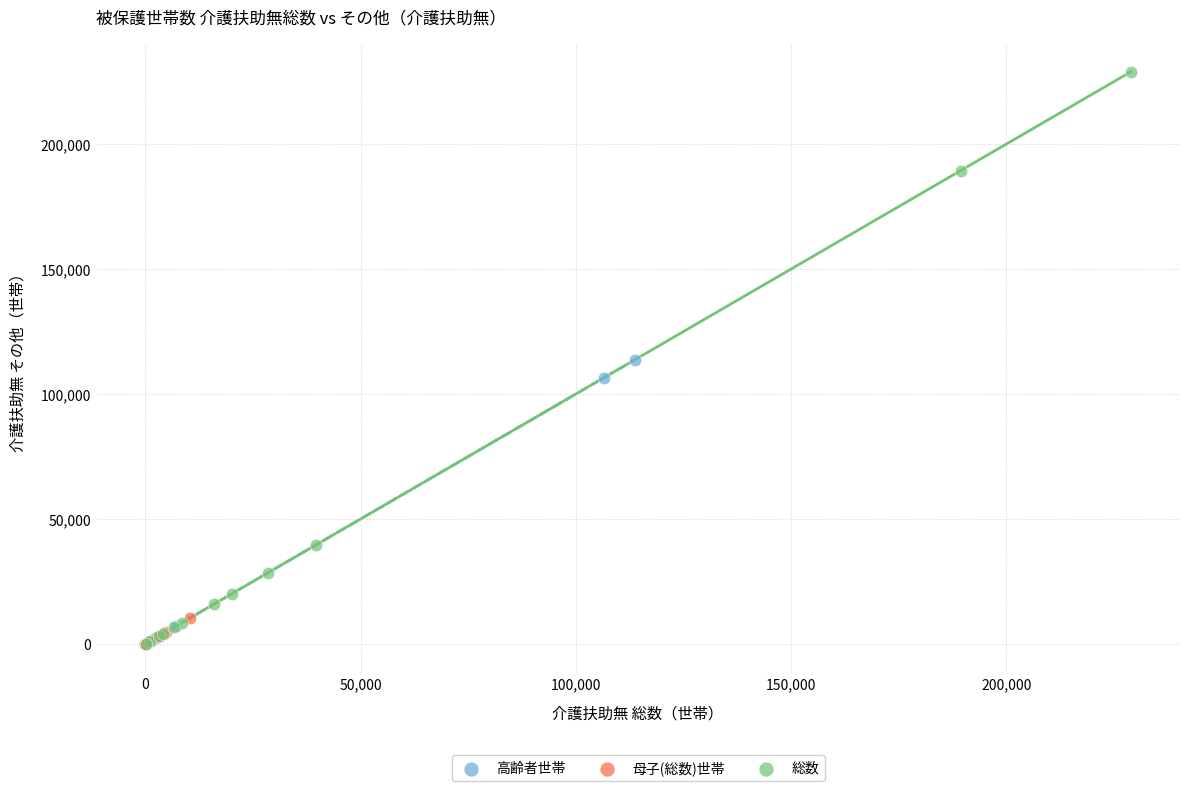

Which series has the widest spread of Y values?

総数